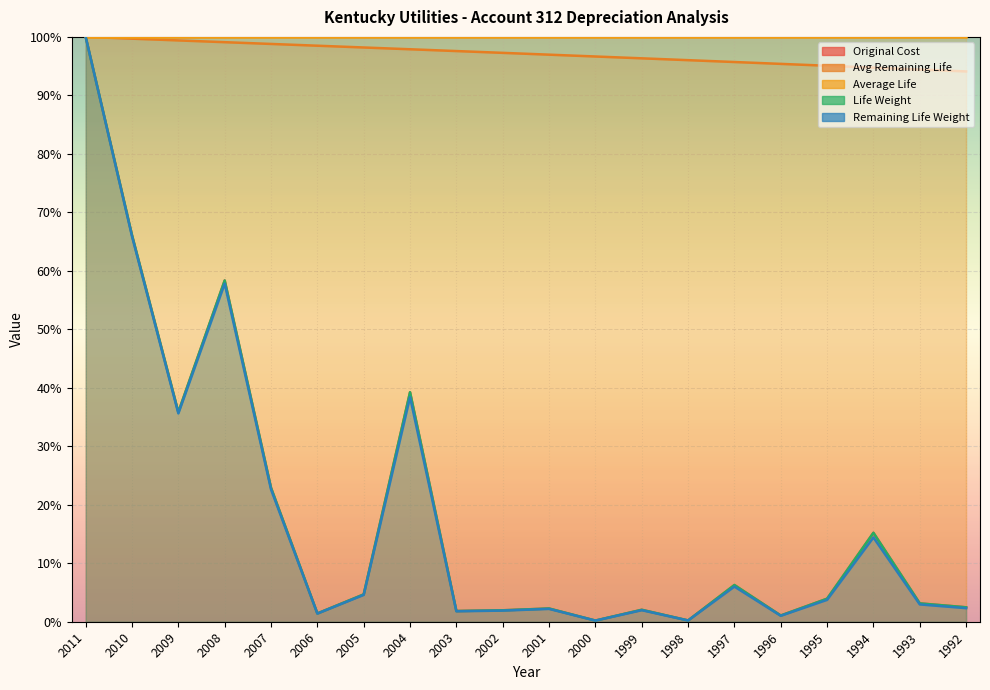

What is the greatest value displayed?

100.0